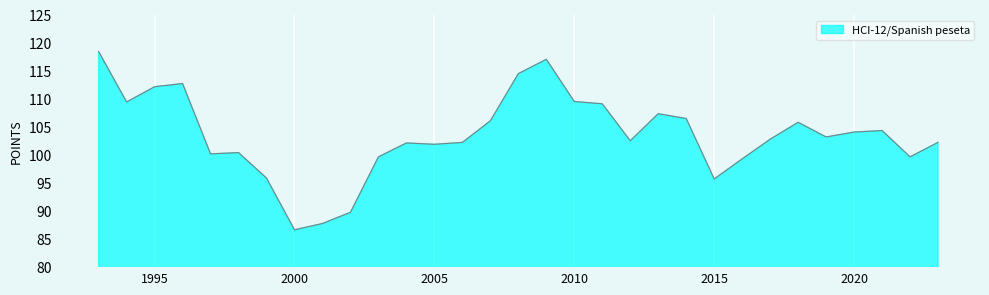

What is the difference between the maximum and minimum values?

31.8